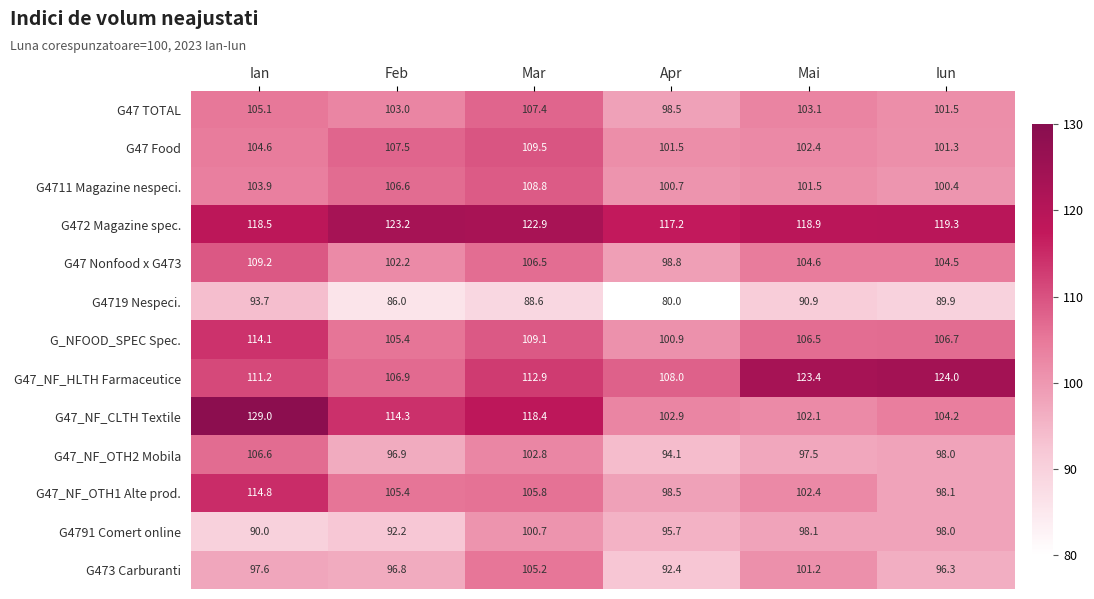

Where is G4719 Nespeci. nearest to the value 86?

Feb